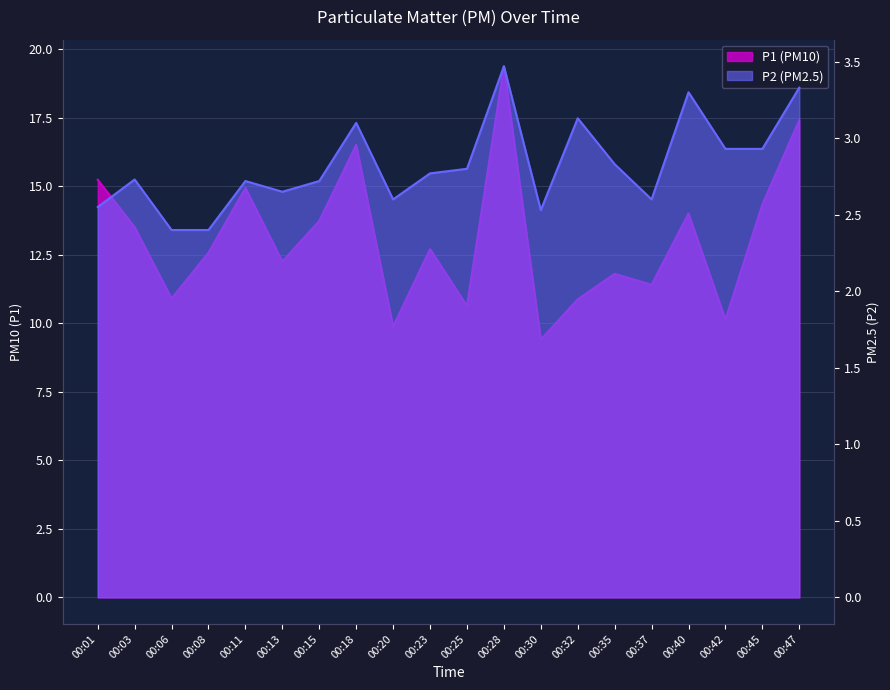

At which label does P2 reach its minimum?

00:06